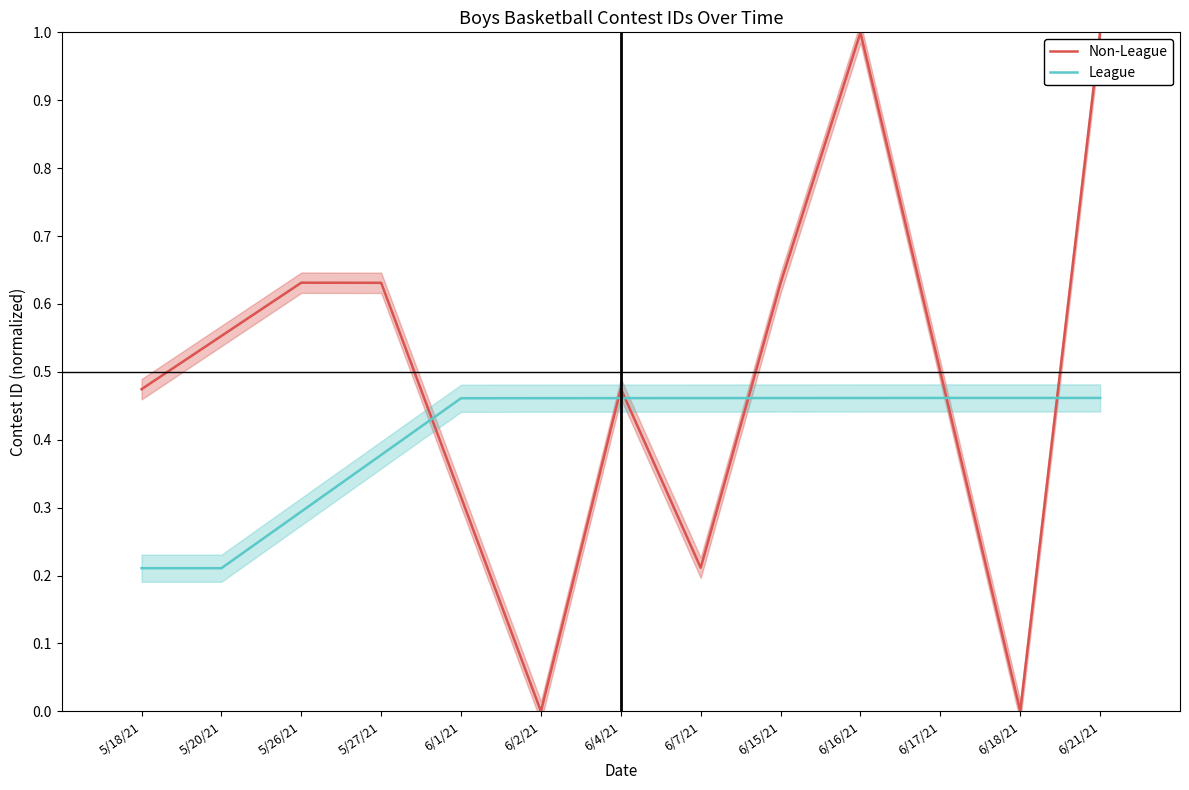

What is the difference between the highest and lowest values at 6/21/21?

0.5